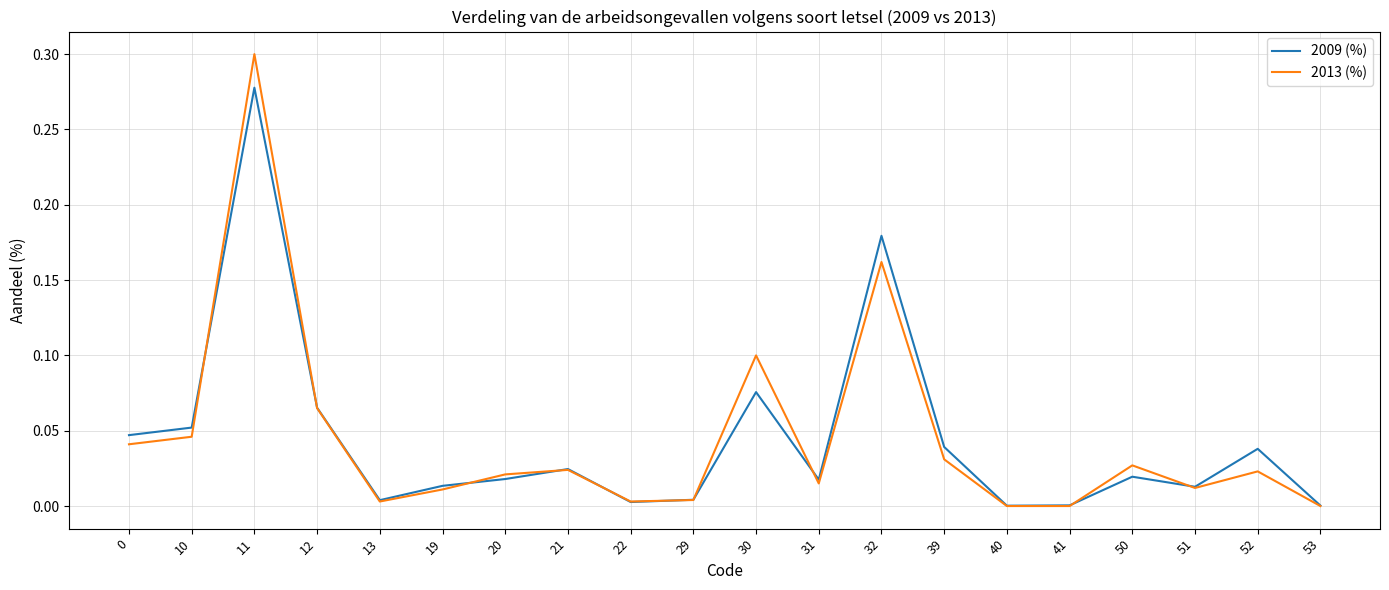

At which category is the sum across all series the highest?

11